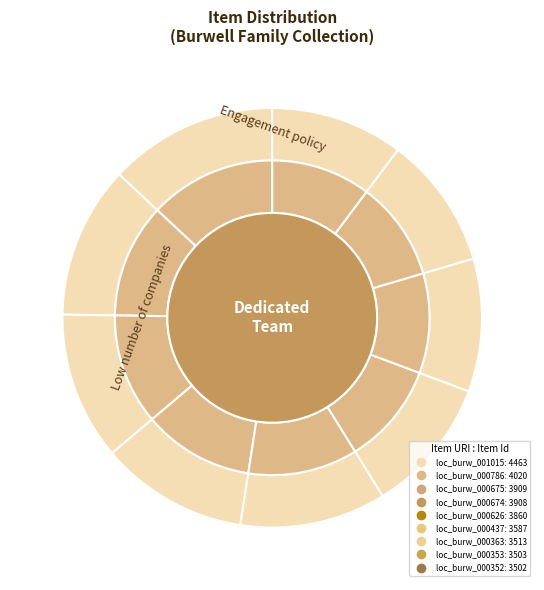

True or false: loc_burw_000352 accounts for 23% of the total.

False